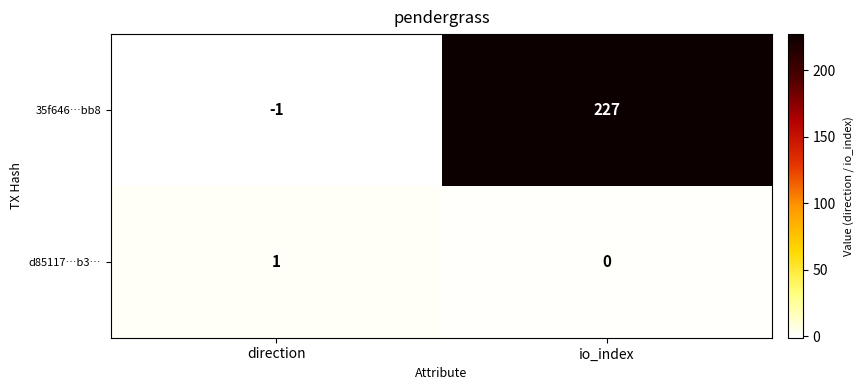

Rank the series at direction from lowest to highest value.

35f646…bb8, d85117…b3…